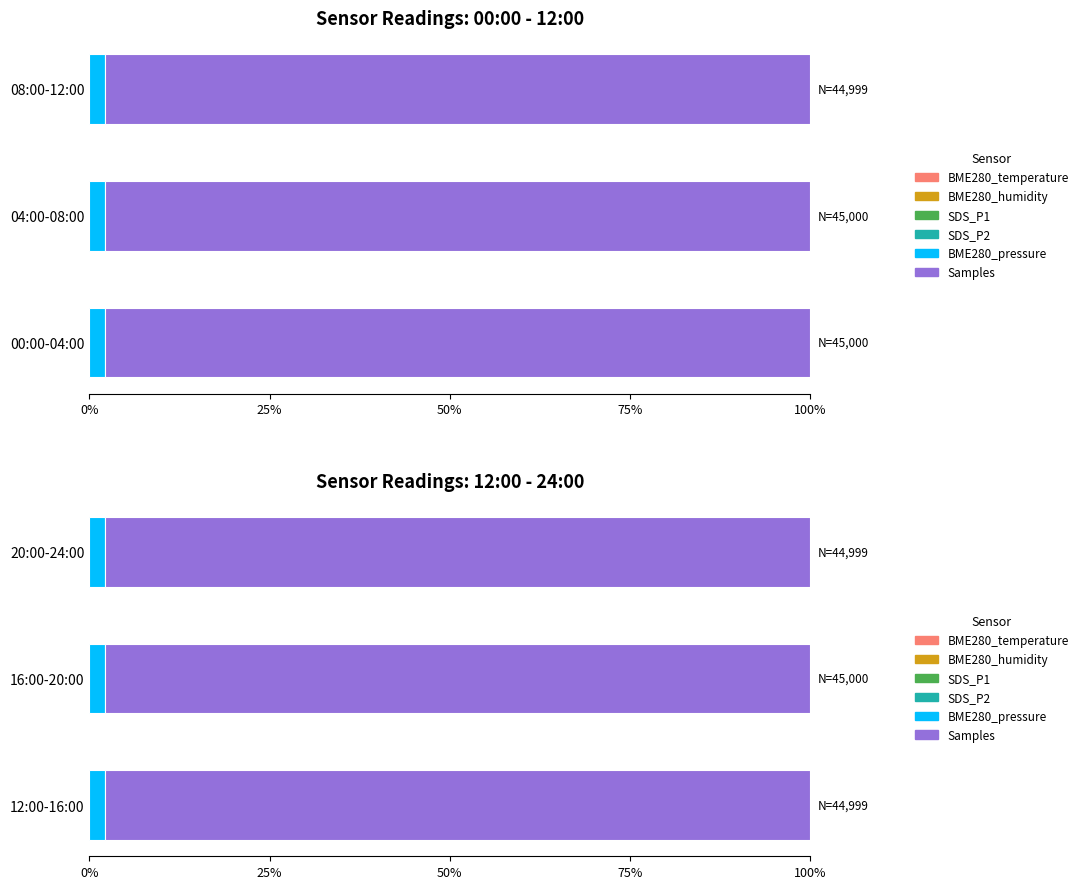

How many groups of bars are there?

3